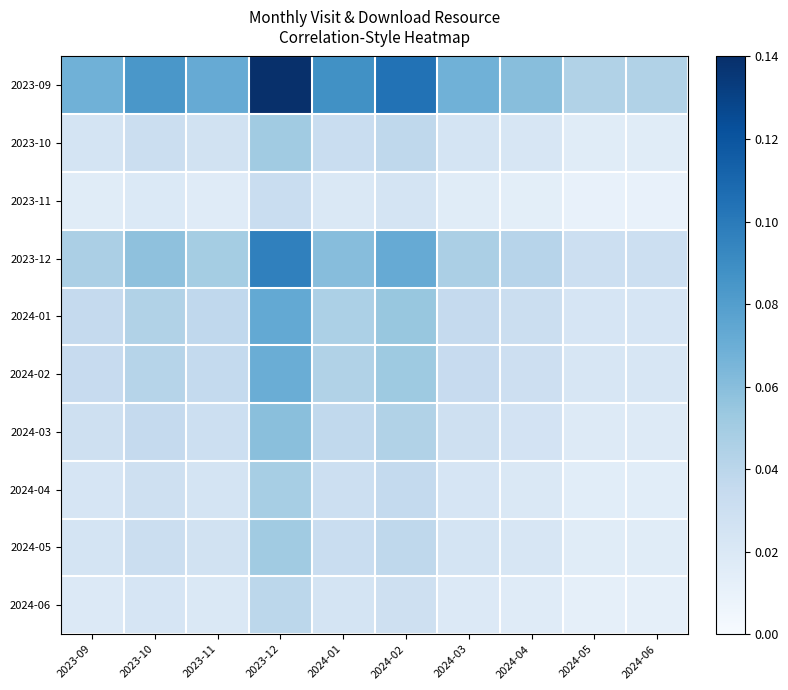

Reading left to right, extract all data points from this chart.

2023-09: 2023-09=0.1	2023-10=0.1	2023-11=0.1	2023-12=0.1	2024-01=0.1	2024-02=0.1	2024-03=0.1	2024-04=0.1	2024-05=0.0	2024-06=0.0
2023-10: 2023-09=0.0	2023-10=0.0	2023-11=0.0	2023-12=0.1	2024-01=0.0	2024-02=0.0	2024-03=0.0	2024-04=0.0	2024-05=0.0	2024-06=0.0
2023-11: 2023-09=0.0	2023-10=0.0	2023-11=0.0	2023-12=0.0	2024-01=0.0	2024-02=0.0	2024-03=0.0	2024-04=0.0	2024-05=0.0	2024-06=0.0
2023-12: 2023-09=0.0	2023-10=0.1	2023-11=0.0	2023-12=0.1	2024-01=0.1	2024-02=0.1	2024-03=0.0	2024-04=0.0	2024-05=0.0	2024-06=0.0
2024-01: 2023-09=0.0	2023-10=0.0	2023-11=0.0	2023-12=0.1	2024-01=0.0	2024-02=0.1	2024-03=0.0	2024-04=0.0	2024-05=0.0	2024-06=0.0
2024-02: 2023-09=0.0	2023-10=0.0	2023-11=0.0	2023-12=0.1	2024-01=0.0	2024-02=0.1	2024-03=0.0	2024-04=0.0	2024-05=0.0	2024-06=0.0
2024-03: 2023-09=0.0	2023-10=0.0	2023-11=0.0	2023-12=0.1	2024-01=0.0	2024-02=0.0	2024-03=0.0	2024-04=0.0	2024-05=0.0	2024-06=0.0
2024-04: 2023-09=0.0	2023-10=0.0	2023-11=0.0	2023-12=0.0	2024-01=0.0	2024-02=0.0	2024-03=0.0	2024-04=0.0	2024-05=0.0	2024-06=0.0
2024-05: 2023-09=0.0	2023-10=0.0	2023-11=0.0	2023-12=0.1	2024-01=0.0	2024-02=0.0	2024-03=0.0	2024-04=0.0	2024-05=0.0	2024-06=0.0
2024-06: 2023-09=0.0	2023-10=0.0	2023-11=0.0	2023-12=0.0	2024-01=0.0	2024-02=0.0	2024-03=0.0	2024-04=0.0	2024-05=0.0	2024-06=0.0